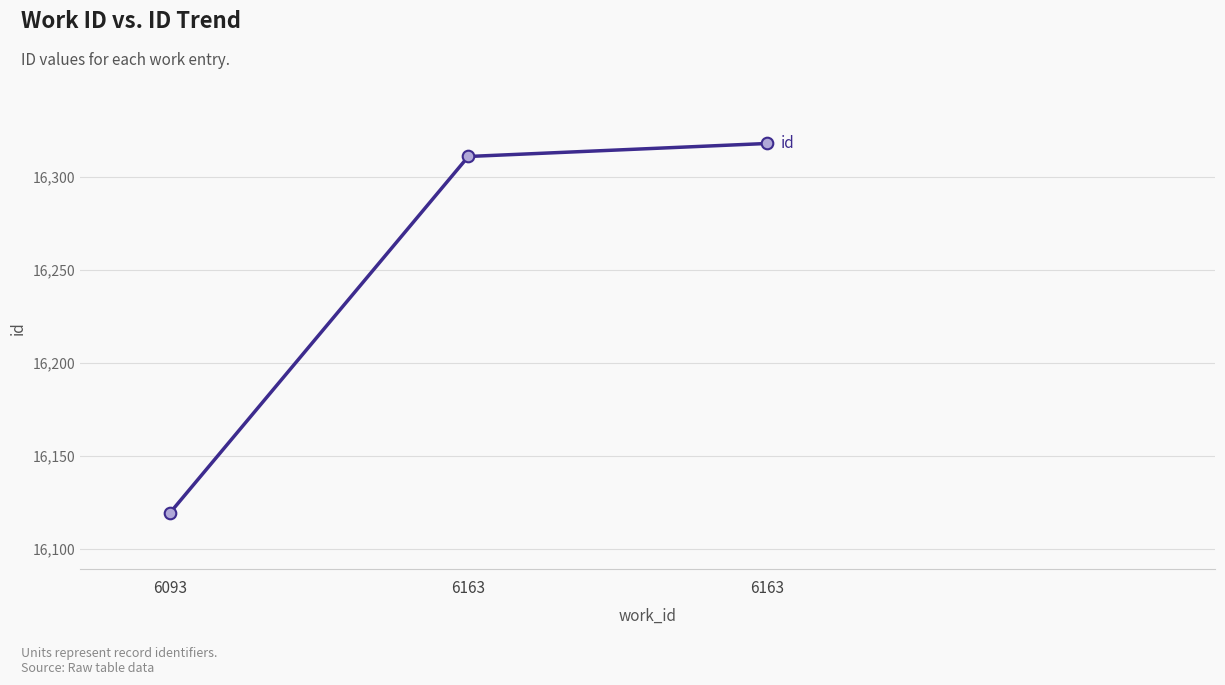

What is the change in value from 6093 to 6163?

+199